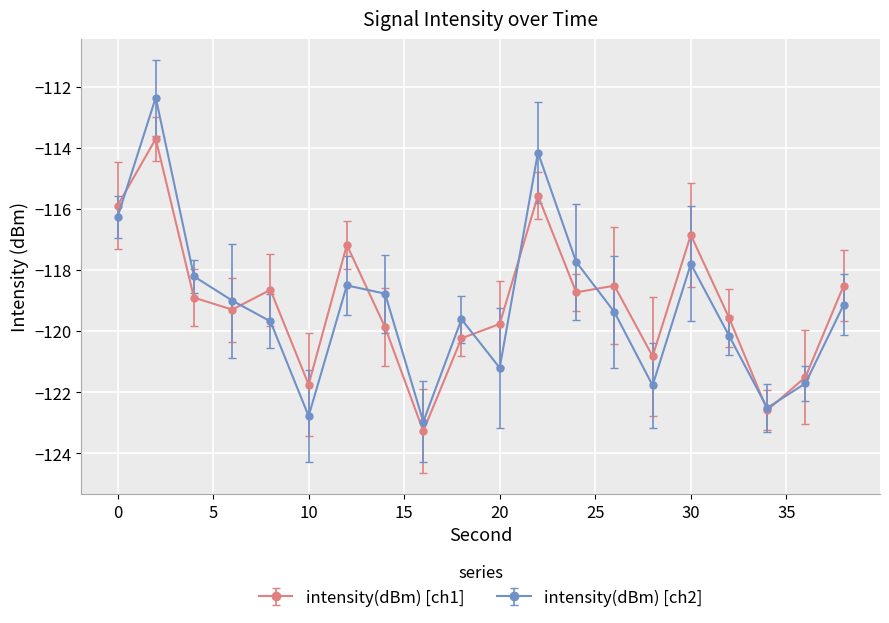

How many interior local valleys does the intensity(dBm) [ch2] series have?

5